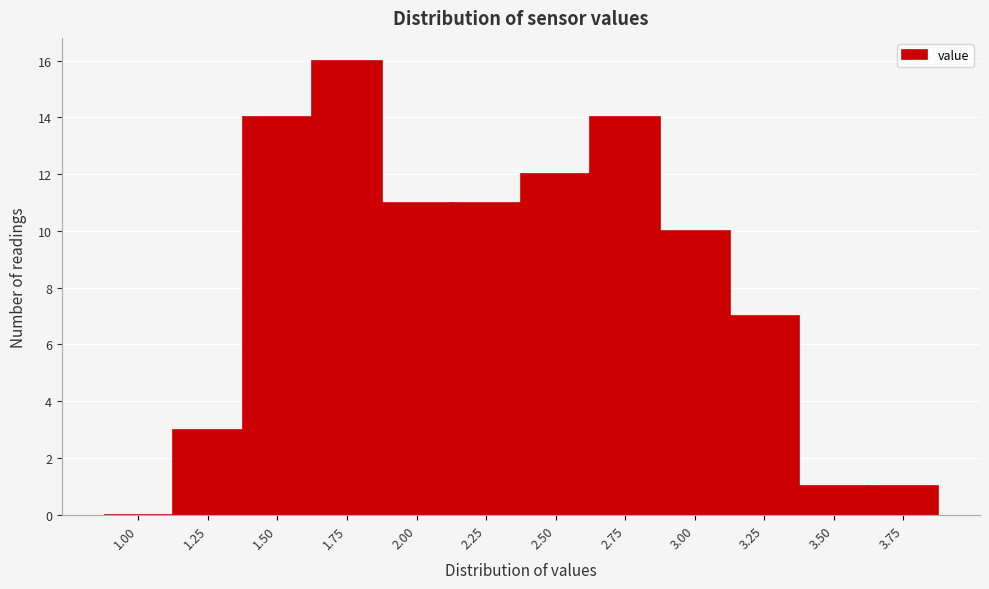

Reading right to left, extract all data points from this chart.

3.75=1	3.50=1	3.25=7	3.00=10	2.75=14	2.50=12	2.25=11	2.00=11	1.75=16	1.50=14	1.25=3	1.00=0